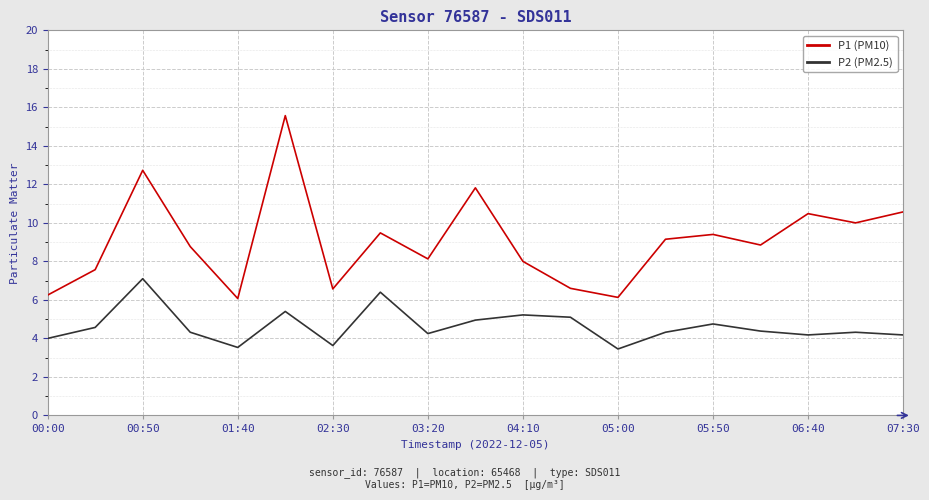

True or false: P1 (PM10) and P2 (PM2.5) cross at least once.

False